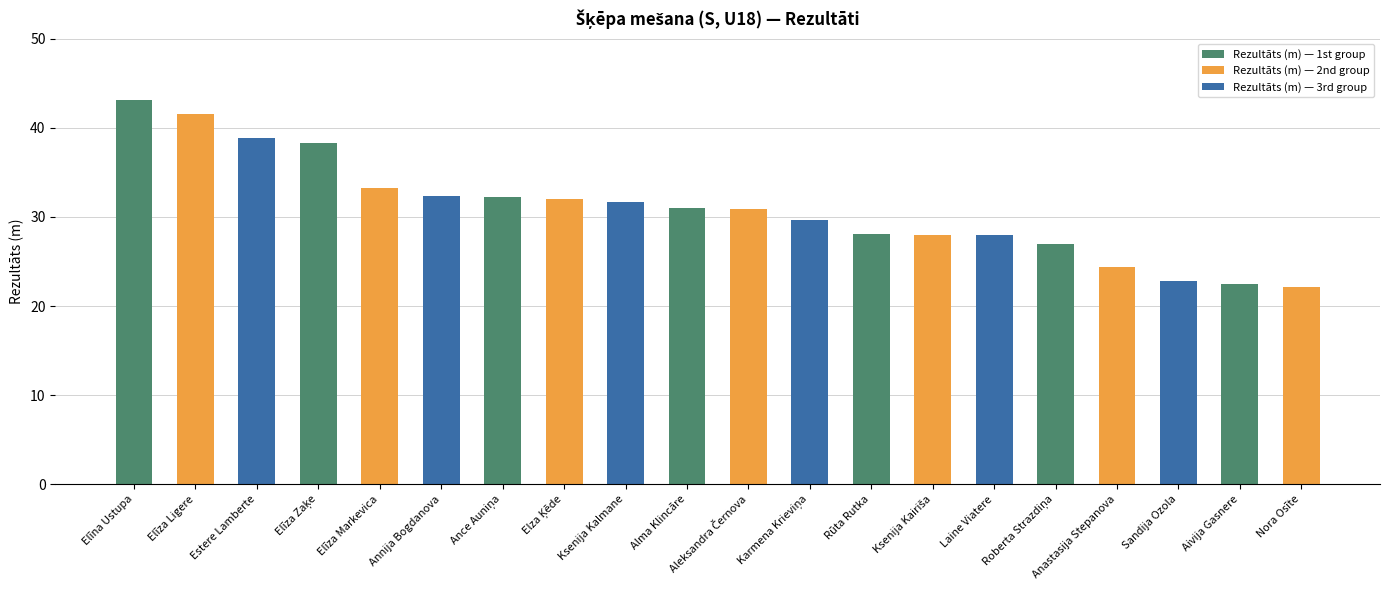

What is the difference between the maximum and minimum values?

21.0